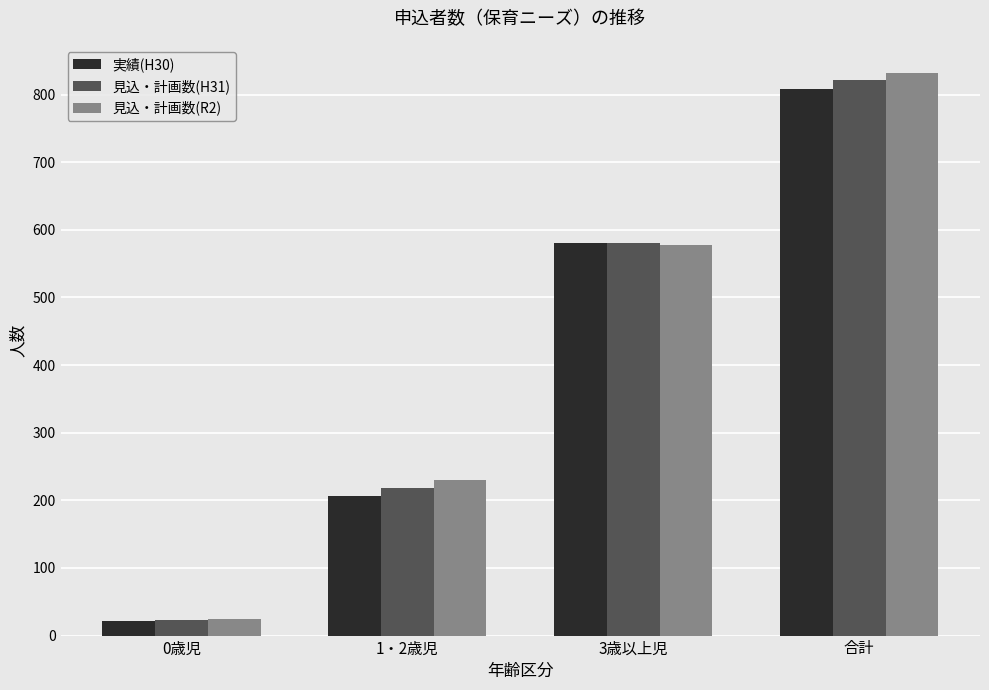

At which category is the sum across all series the highest?

合計